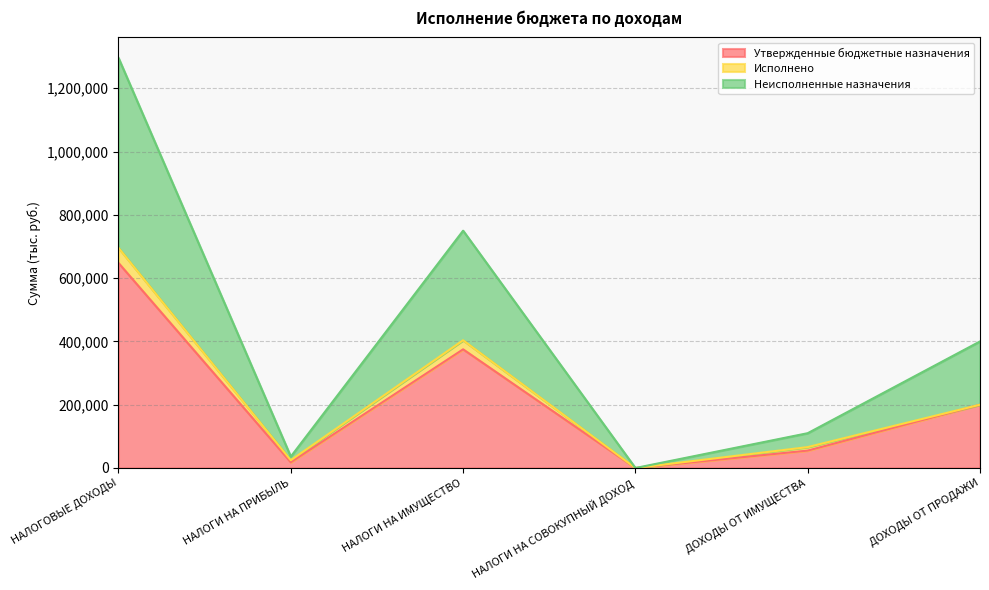

Which has a higher value, ДОХОДЫ ОТ ИМУЩЕСТВА or НАЛОГИ НА СОВОКУПНЫЙ ДОХОД?

ДОХОДЫ ОТ ИМУЩЕСТВА